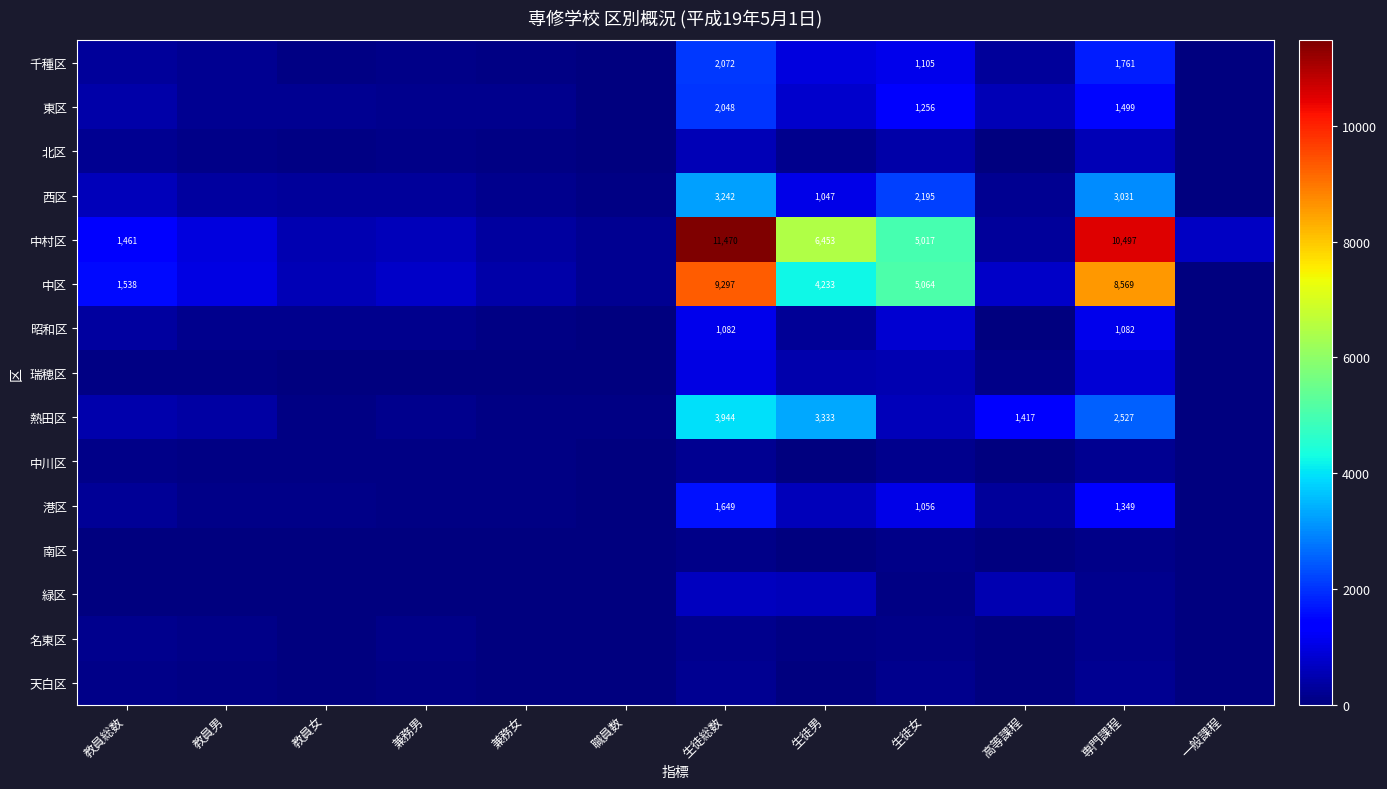

What is the greatest value displayed?

11470